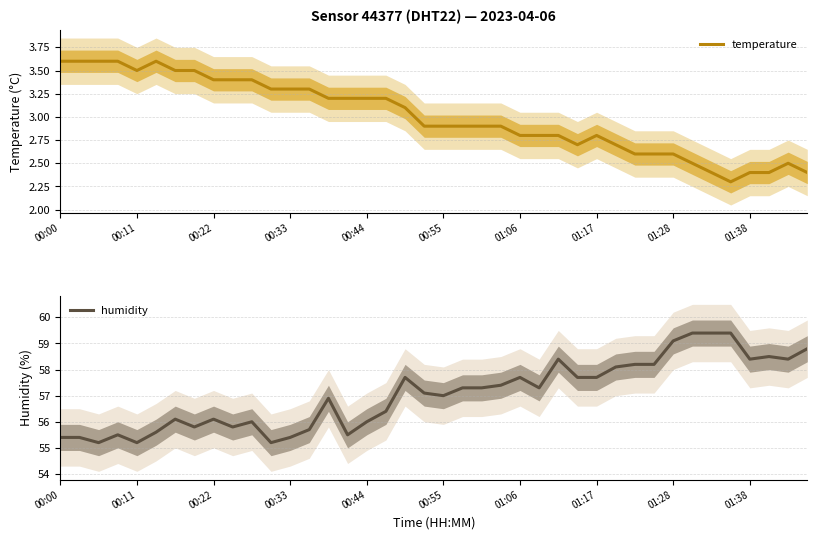

What is the total value across all series at 26?

61.2